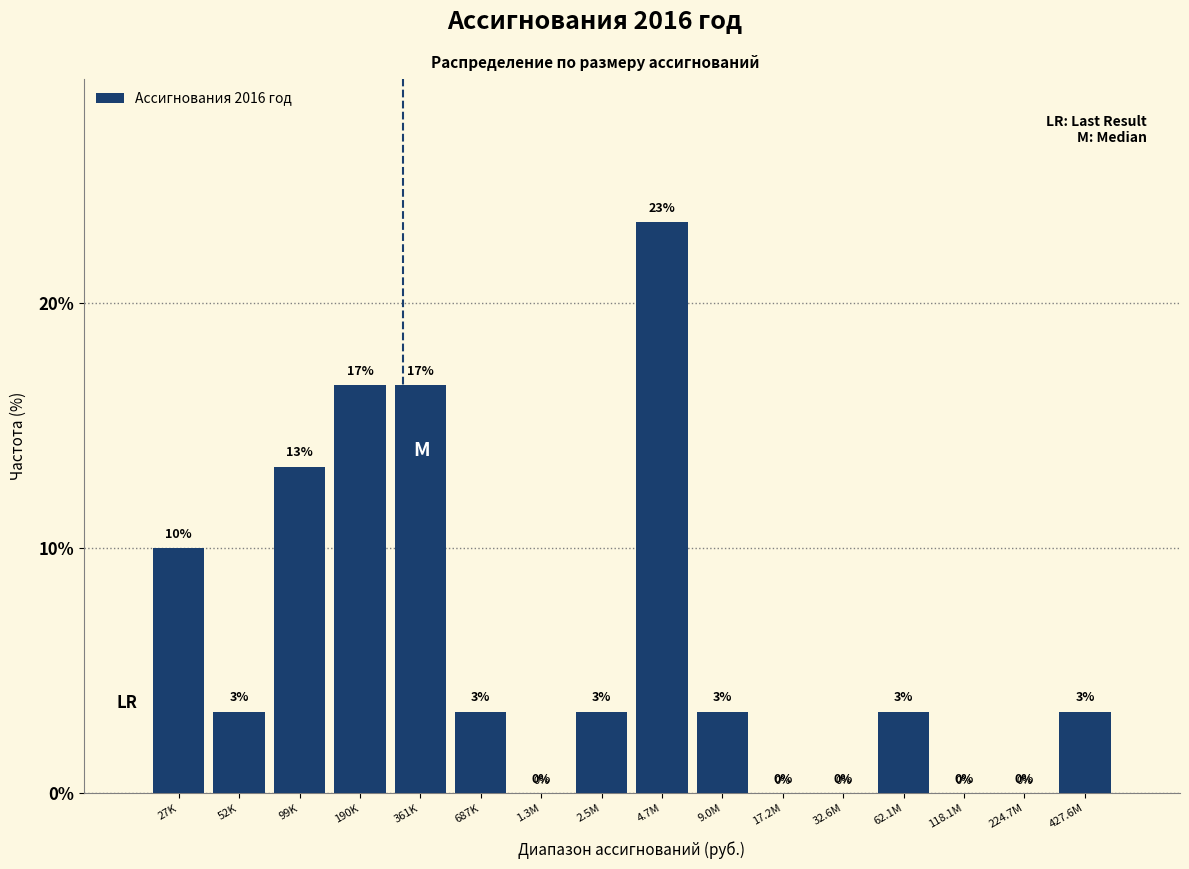

What is the sum of the values at 190K and 4.7M?

40.0